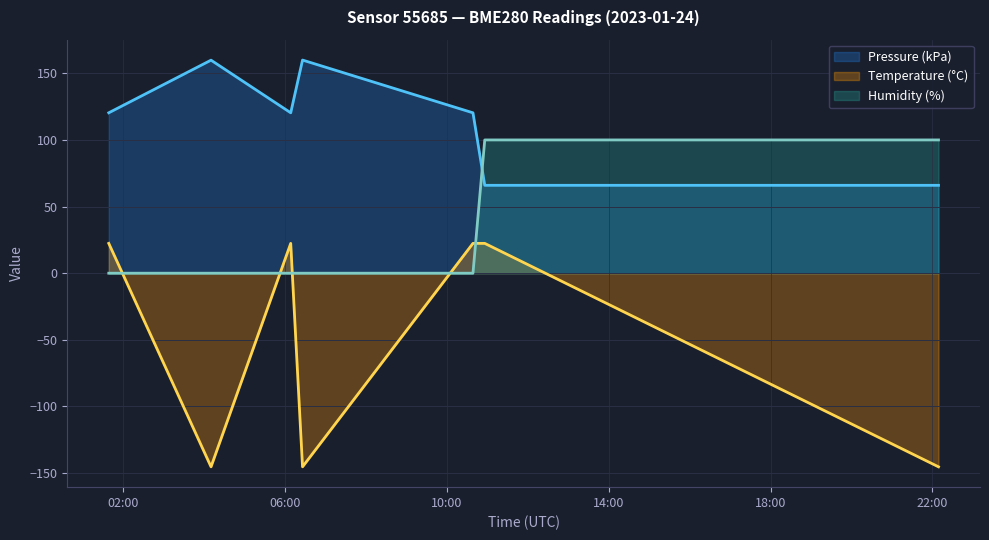

True or false: Humidity and Temperature intersect in this chart.

True